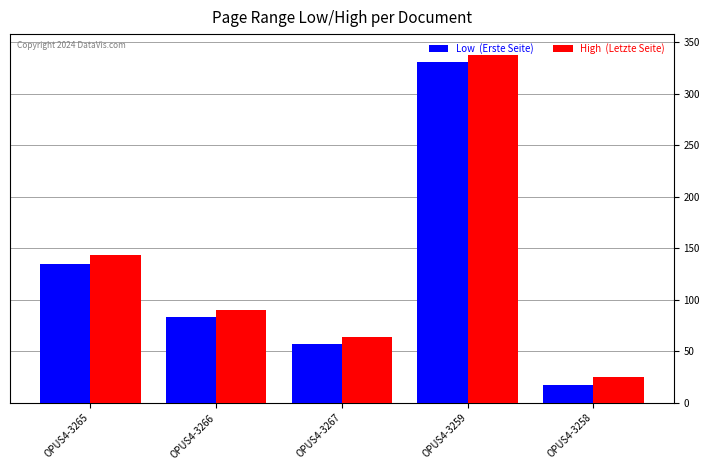

At which category is the sum across all series the highest?

OPUS4-3259